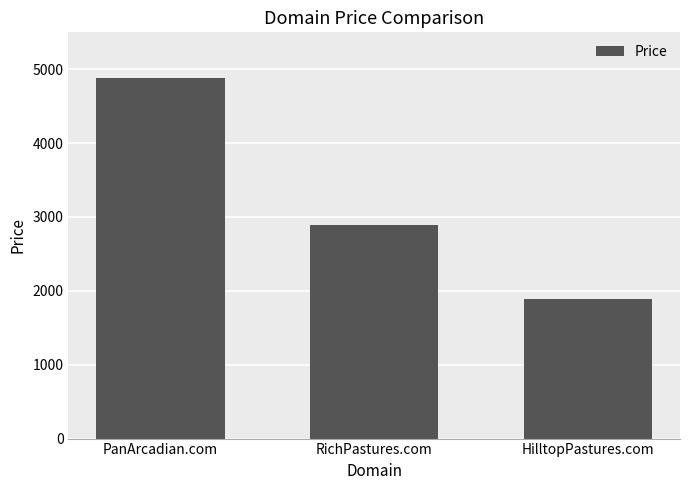

Count the values in the range 1888 to 4888.

3